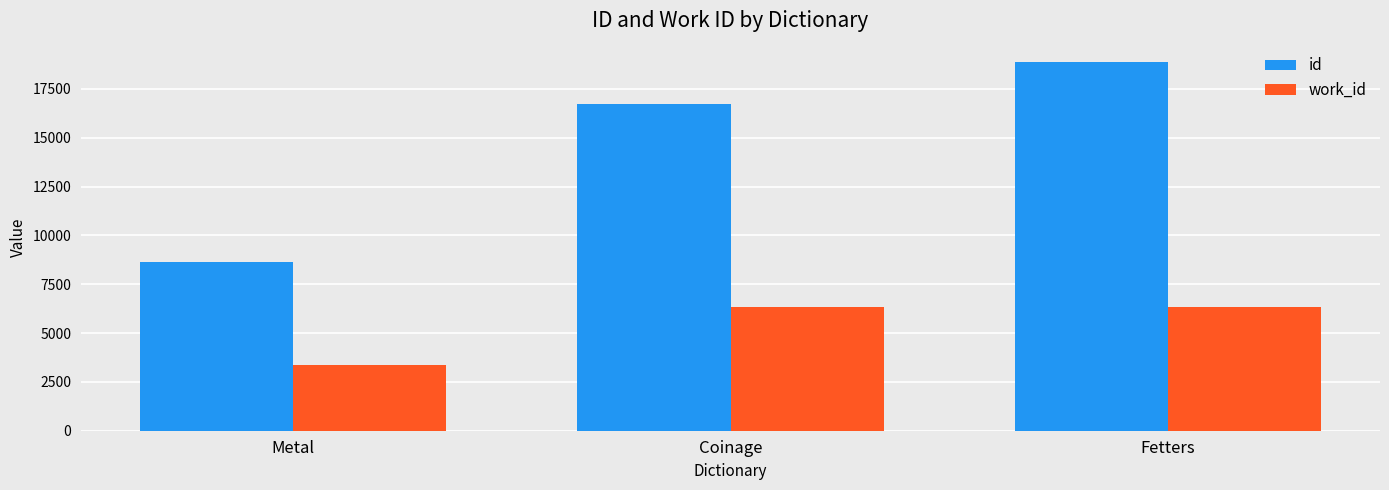

Count the number of categories in the chart.

3